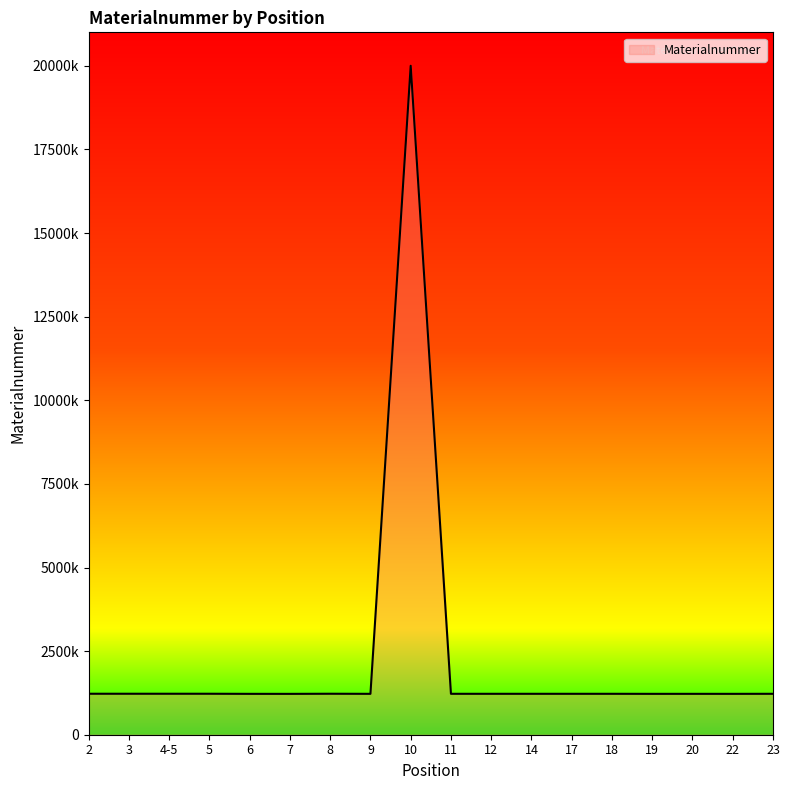

Reading left to right, transcribe all the data shown in this chart.

1225150	1225151	1225152	1225053	1222126	1221624	1225153	1222709	20002952	1223511	1223510	1223513	1223517	1223518	1222125	1222453	1222130	1223535